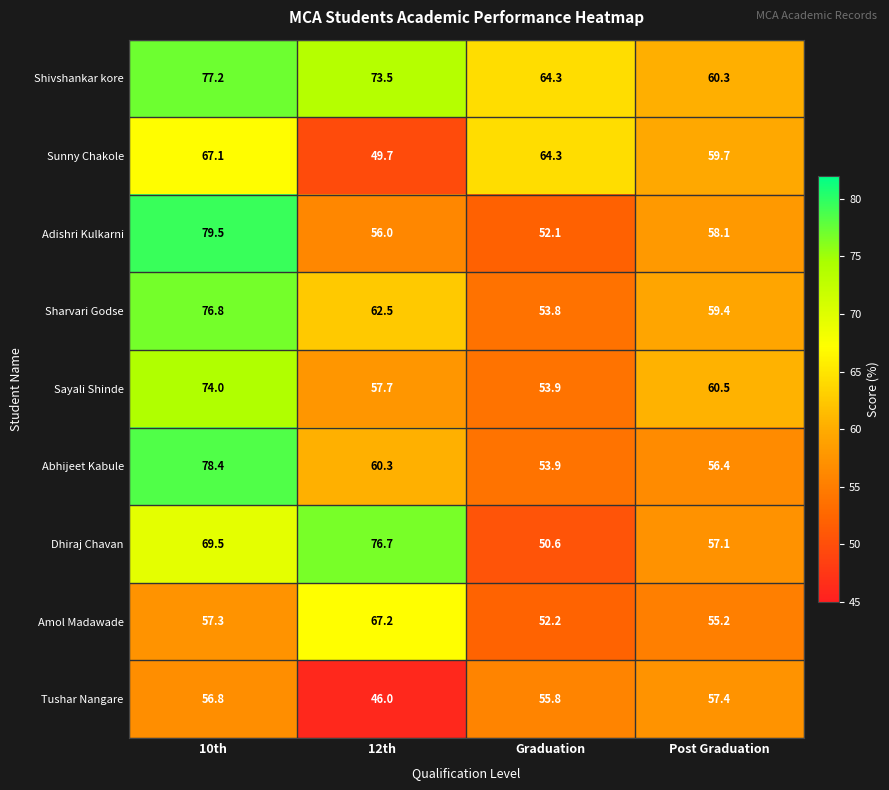

Count the number of data series in this chart.

9